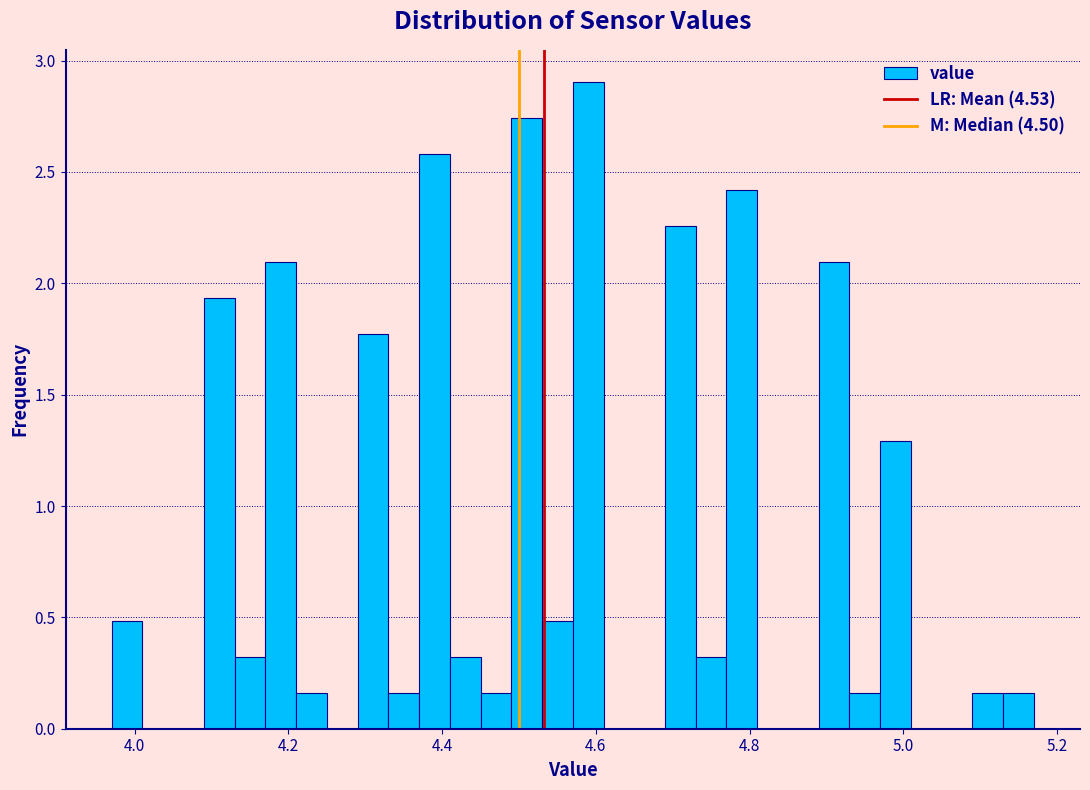

Read against the x-axis, roughly where is the centre of the tallest bar?

4.60